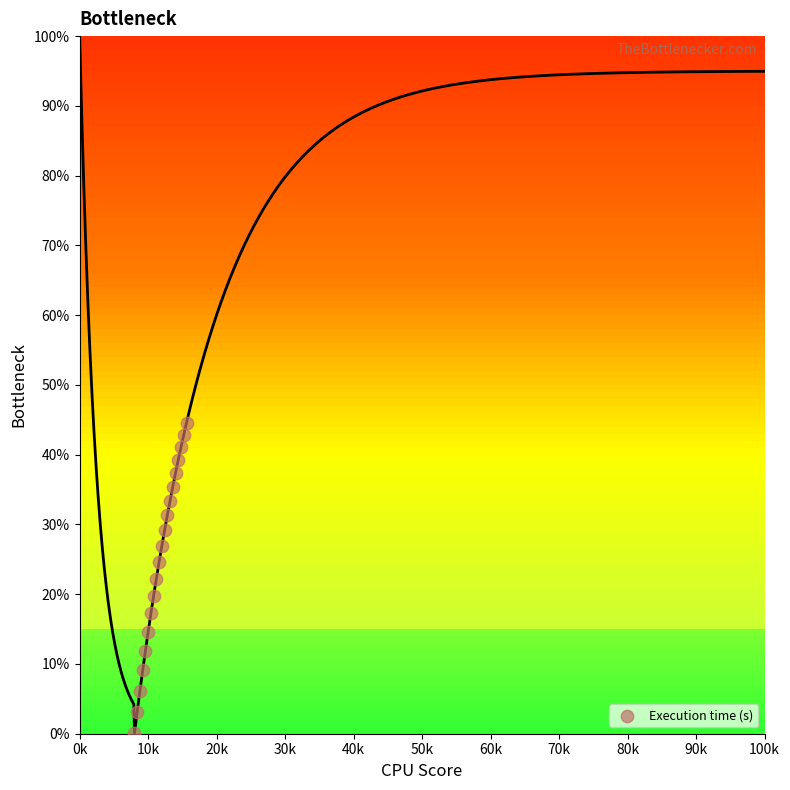

What is the range of Y values (max minus min)?

44.5